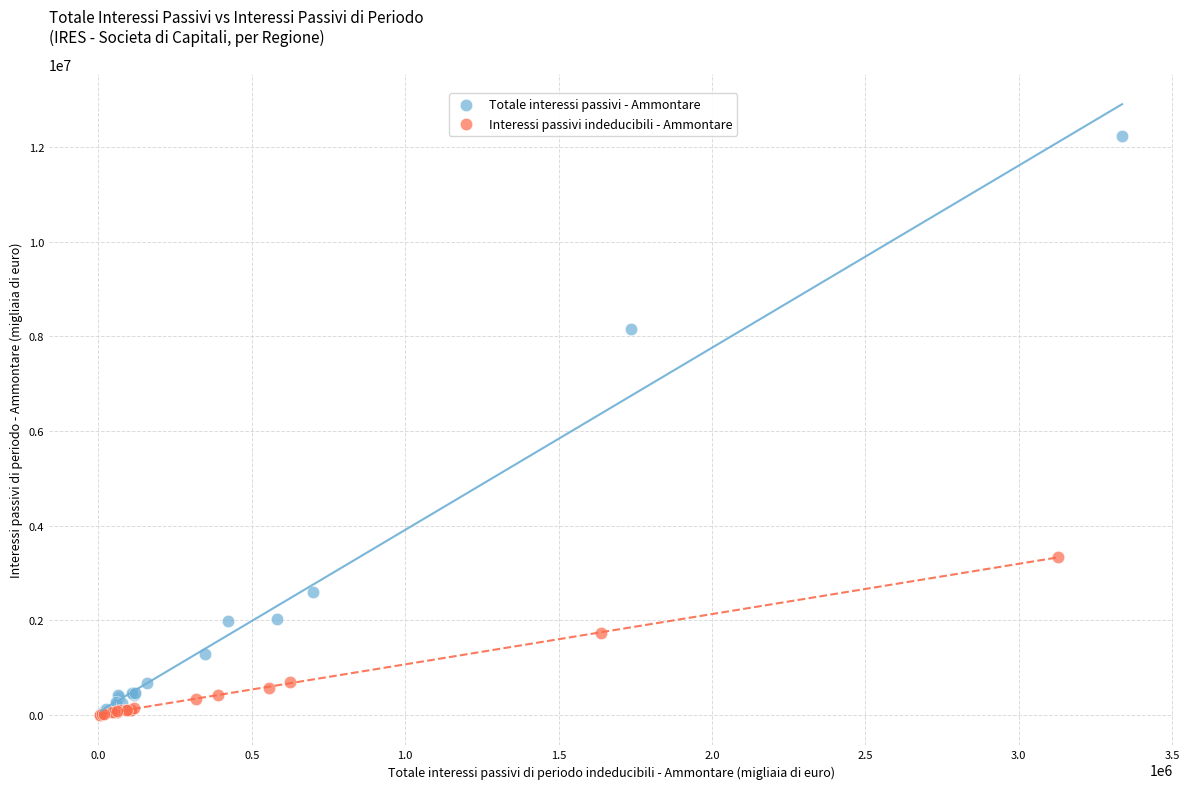

Which series reaches the maximum Y coordinate?

Totale interessi passivi - Ammontare